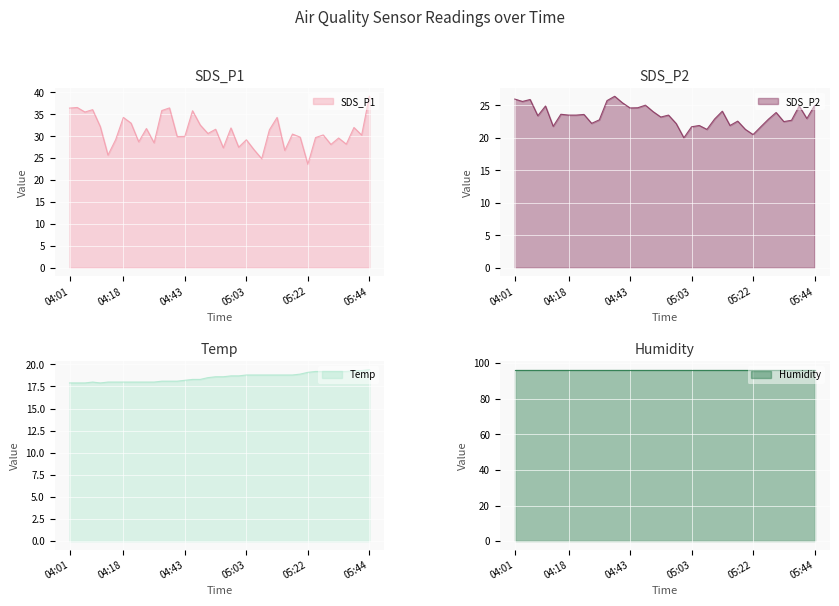

True or false: SDS_P2 and SDS_P1 intersect in this chart.

False